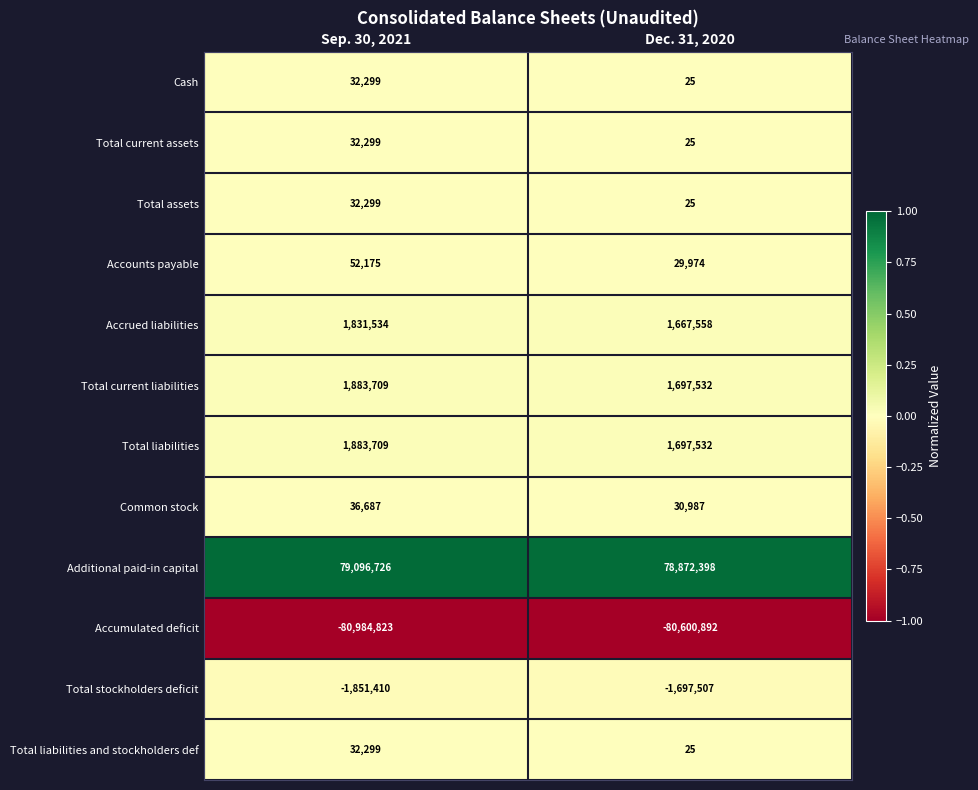

What is the minimum value for Total current assets?

25